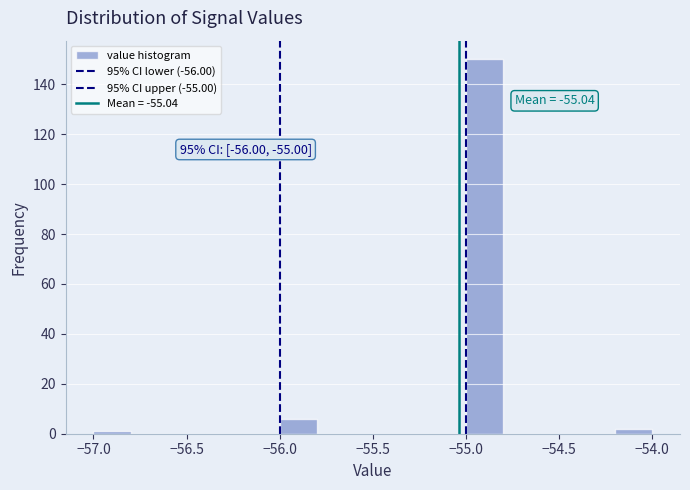

Which range on the x-axis has the tallest bar?

-55.0 to -54.8